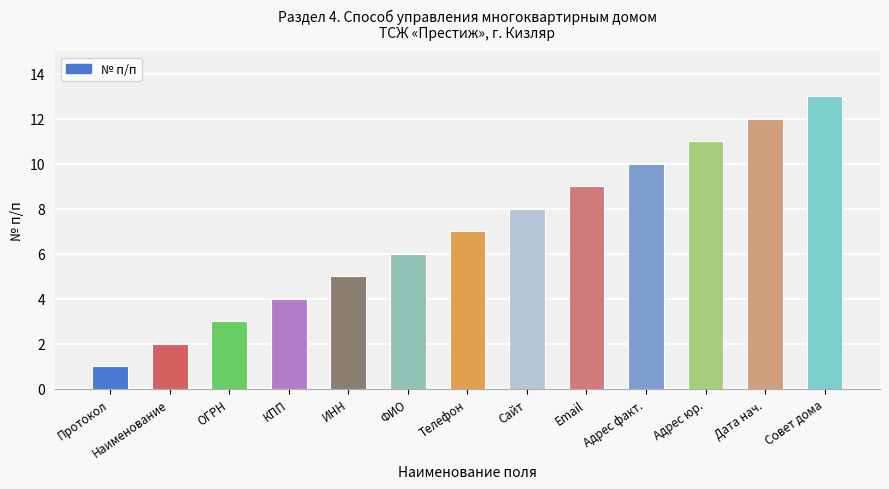

Reading left to right, transcribe all the data shown in this chart.

Протокол=1	Наименование=2	ОГРН=3	КПП=4	ИНН=5	ФИО=6	Телефон=7	Сайт=8	Email=9	Адрес факт.=10	Адрес юр.=11	Дата нач.=12	Совет дома=13